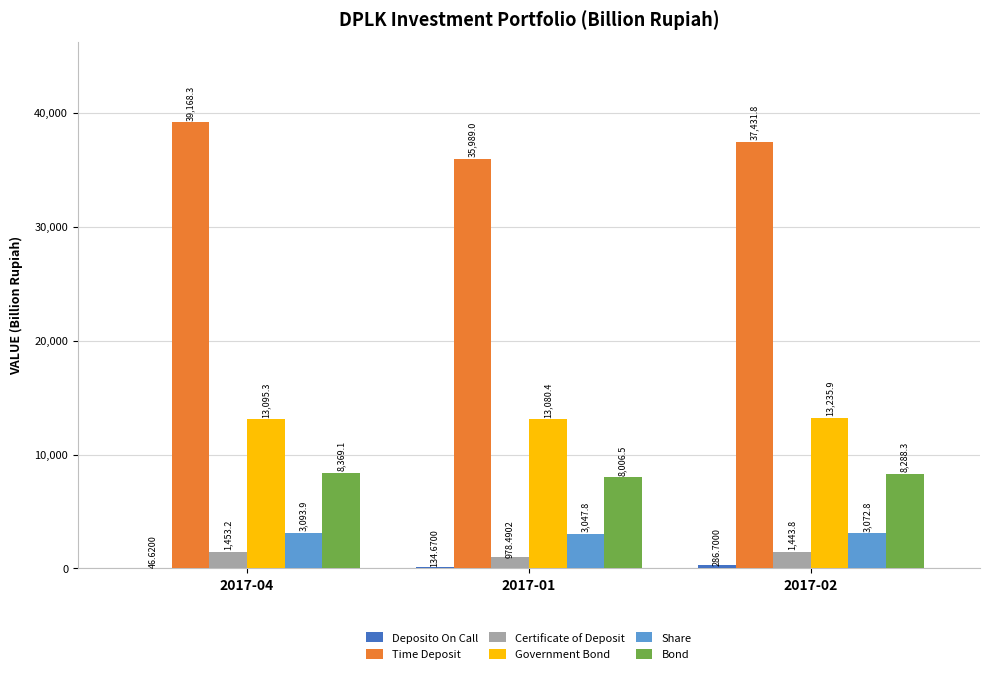

Is it true that Government Bond equals 13095.3 at 2017-04?

True